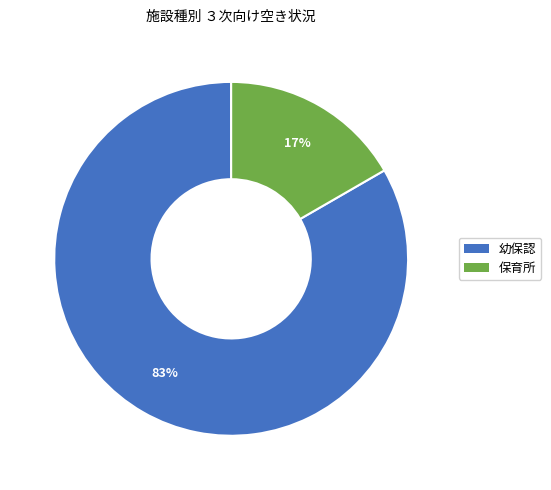

To the nearest percent, what is the average slice percentage?

50%